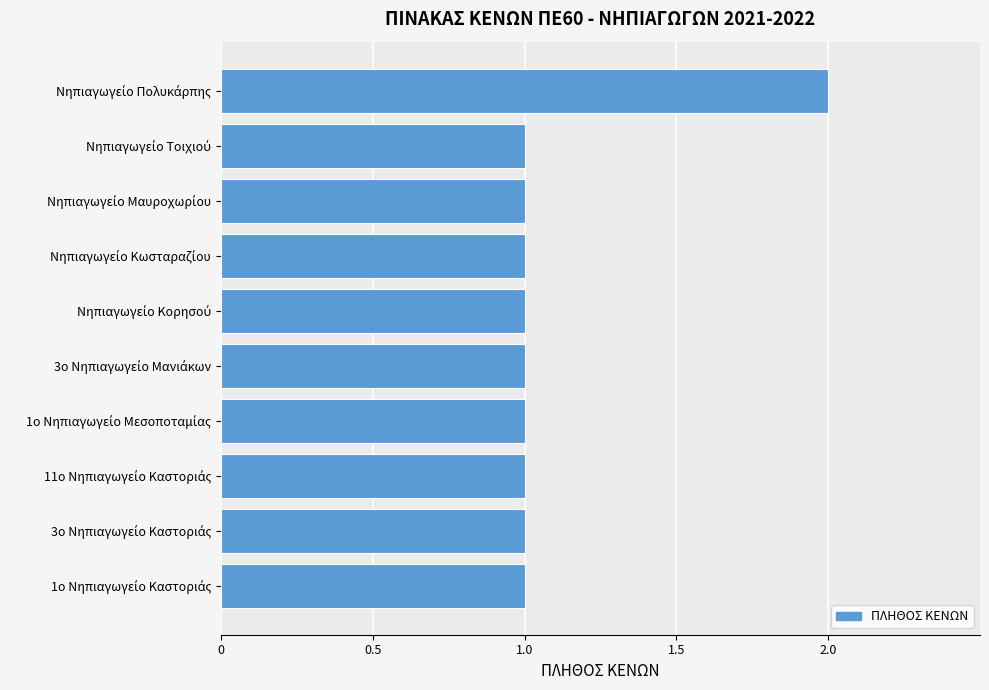

What is the sum of all values?

11